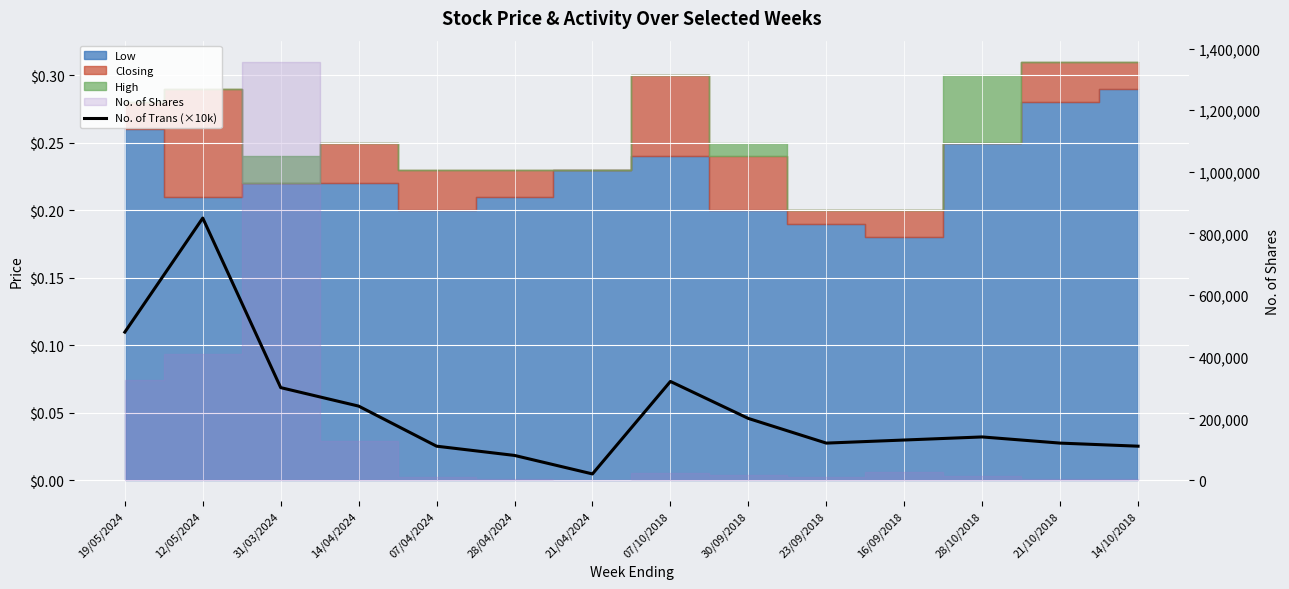

What is the label of the 4th point from the left?

14/04/2024